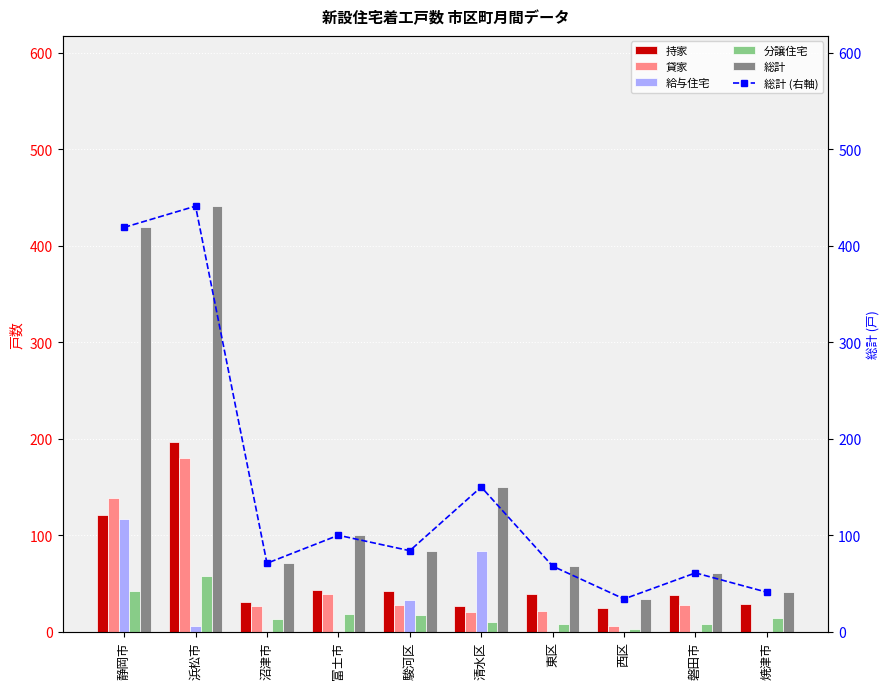

What is the label of the 10th bar from the left?

焼津市